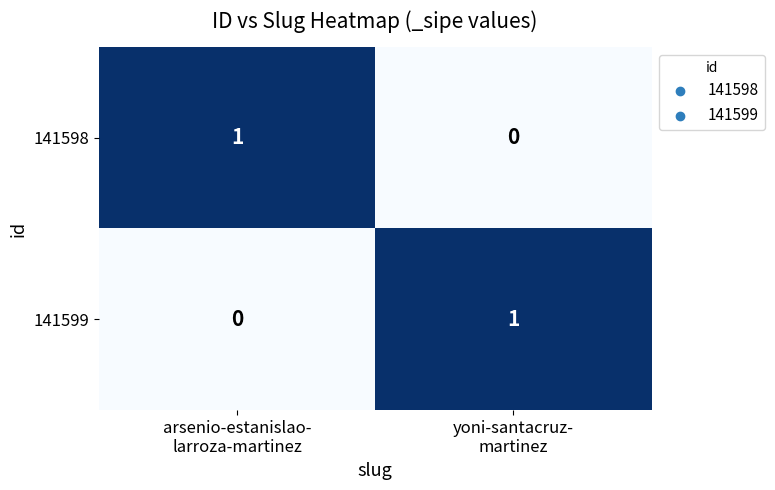

Reading left to right, list all the values displayed in this chart.

141598: 1	0
141599: 0	1